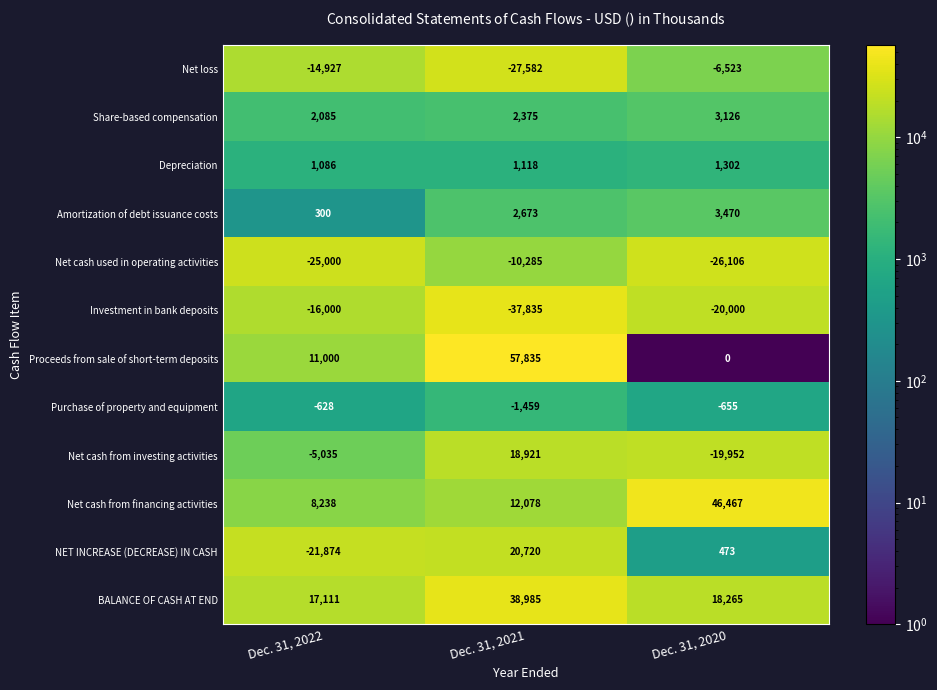

What is the difference between the highest and lowest values at Dec. 31, 2020?

72573